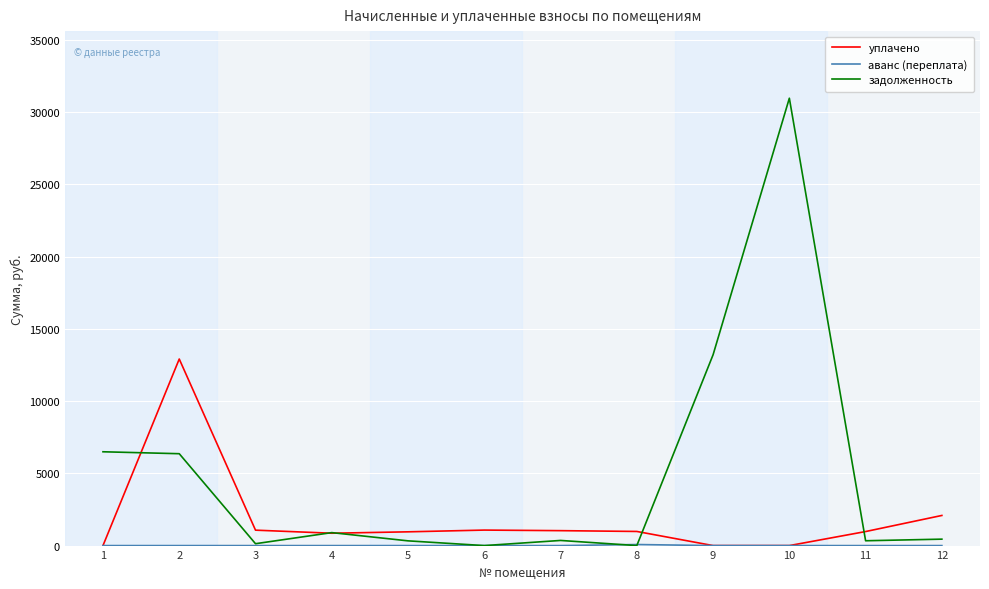

What is the maximum value shown in the chart?

30952.4